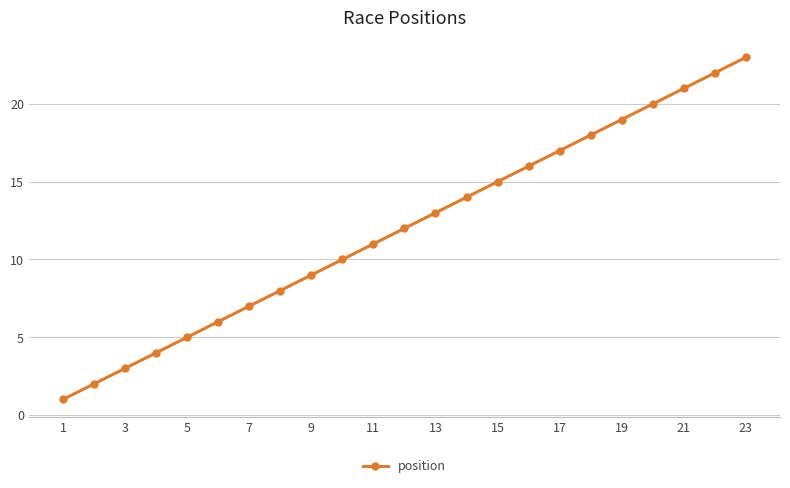

What is the average value?

12